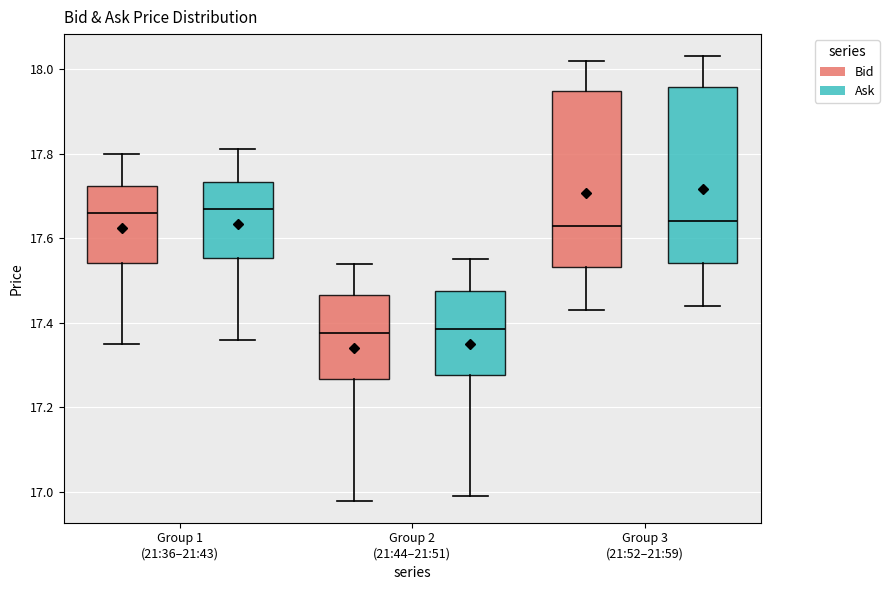

Reading left to right, read every box against the y-axis: the position of its median line, the range the box covers, and the ends of its whiskers. The values are not printed on the chart, so give them approximately, as read against the axis.

Group 1 (21:36–21:43) (Bid): median 17.66, box 17.54 to 17.72, whiskers 17.36 to 17.80
Group 1 (21:36–21:43) (Ask): median 17.68, box 17.56 to 17.74, whiskers 17.36 to 17.82
Group 2 (21:44–21:51) (Bid): median 17.38, box 17.26 to 17.46, whiskers 16.98 to 17.54
Group 2 (21:44–21:51) (Ask): median 17.38, box 17.28 to 17.48, whiskers 17.00 to 17.56
Group 3 (21:52–21:59) (Bid): median 17.64, box 17.54 to 17.94, whiskers 17.44 to 18.02
Group 3 (21:52–21:59) (Ask): median 17.64, box 17.54 to 17.96, whiskers 17.44 to 18.04